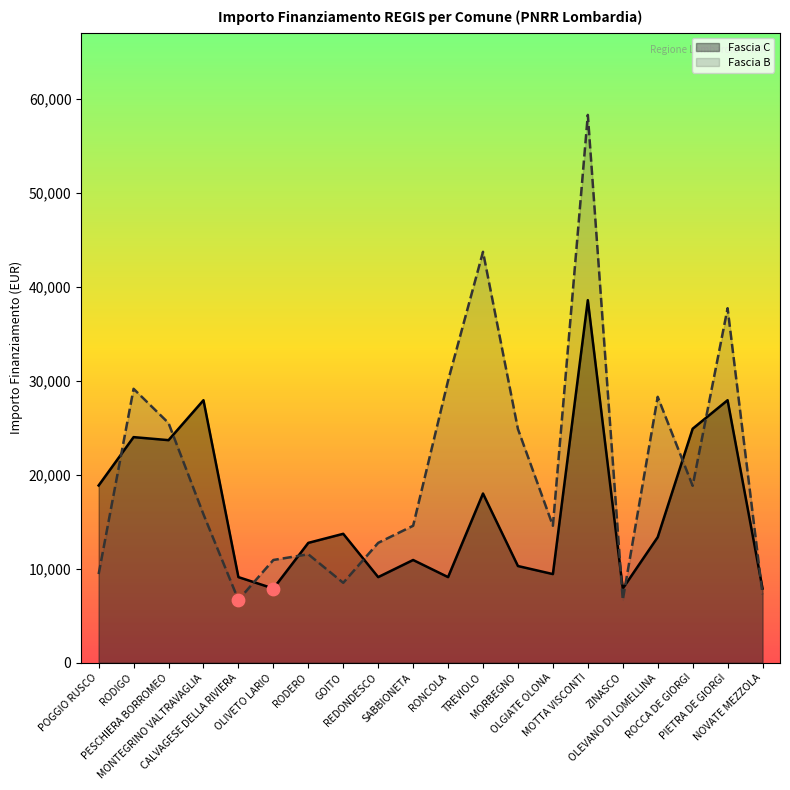

What are all the series names shown in the legend?

Fascia C, Fascia B